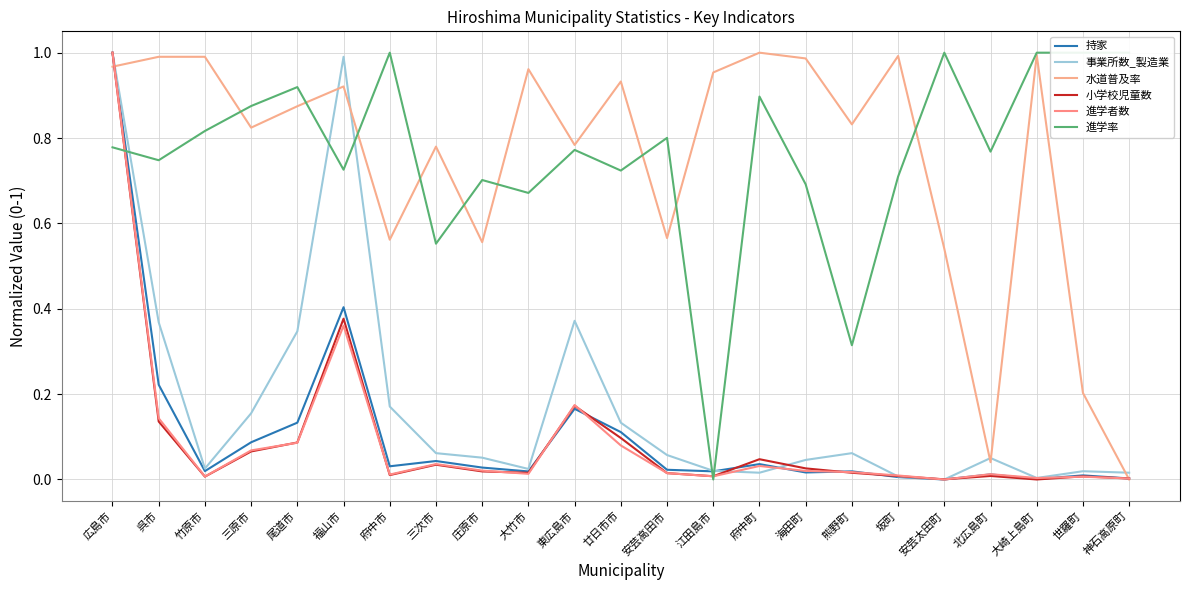

Which series ends up on top after the final intersection of 小学校児童数 and 事業所数_製造業?

事業所数_製造業